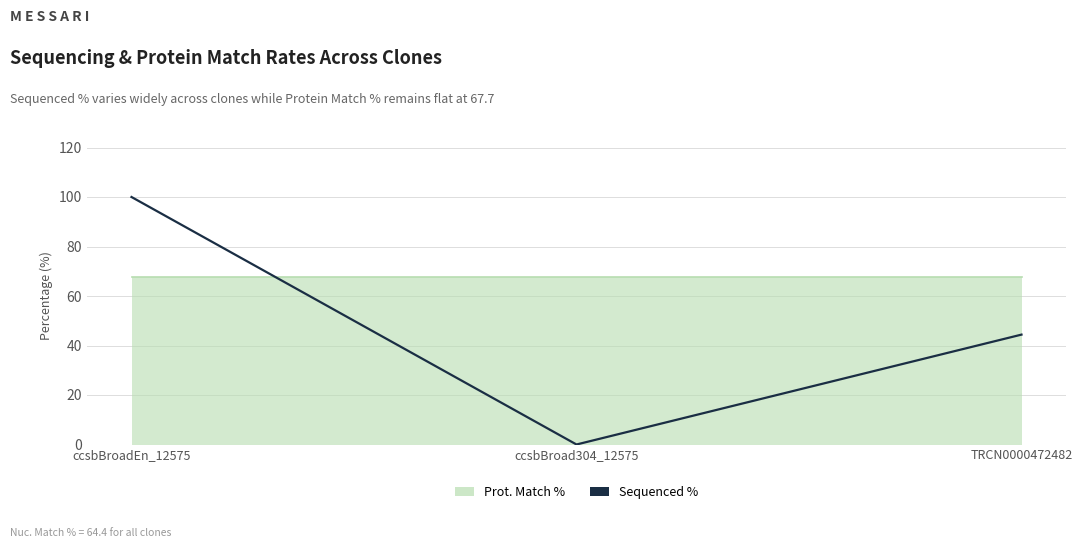

At which label does the data first exceed 44?

ccsbBroadEn_12575